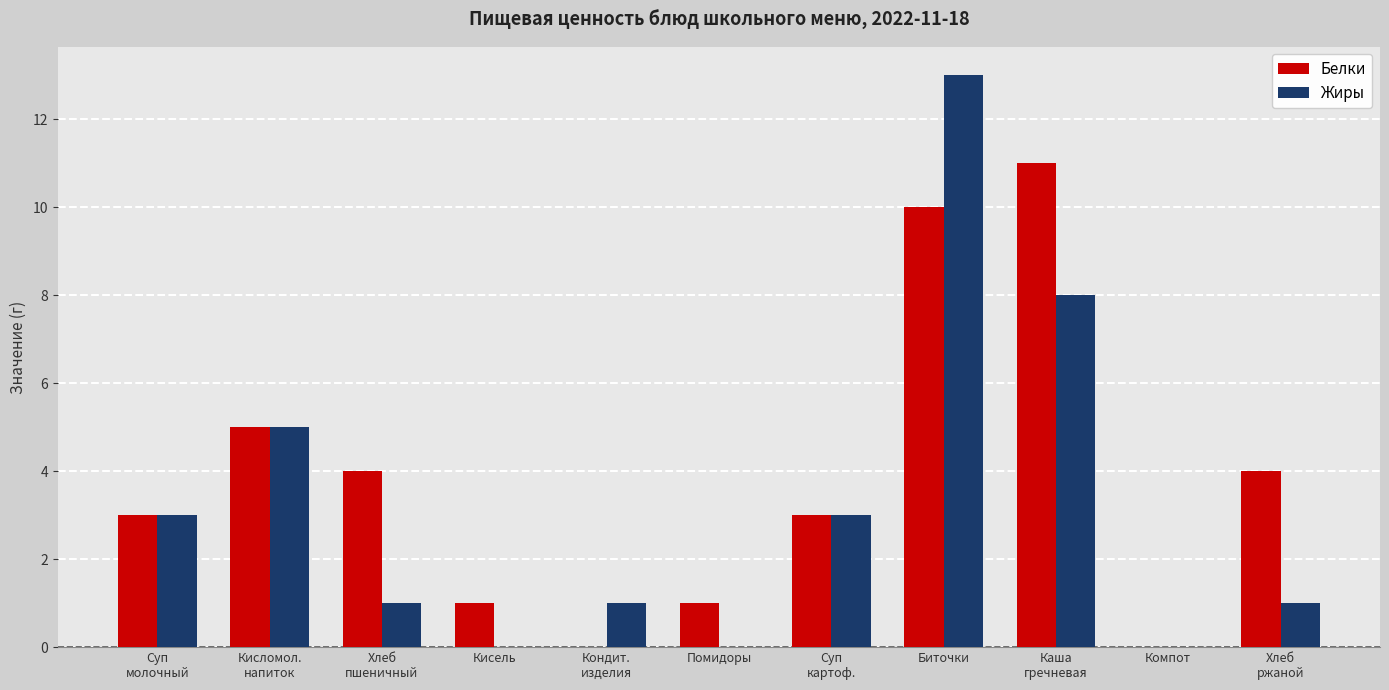

The value of Белки at Компот is -7. True or false?

False